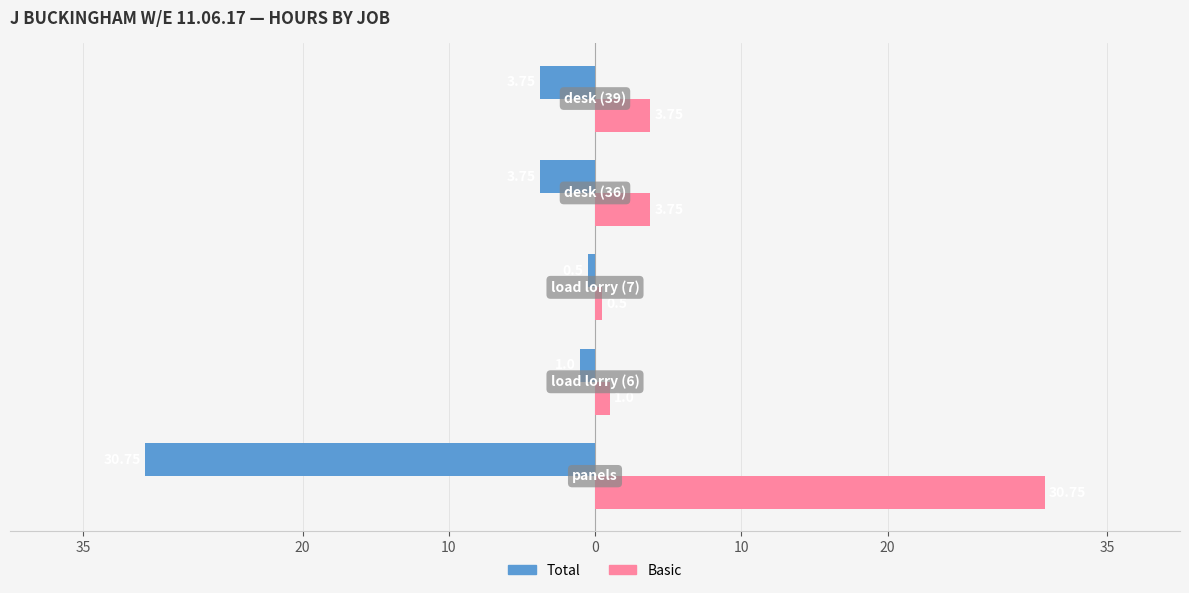

What are all the series names shown in the legend?

Total, Basic